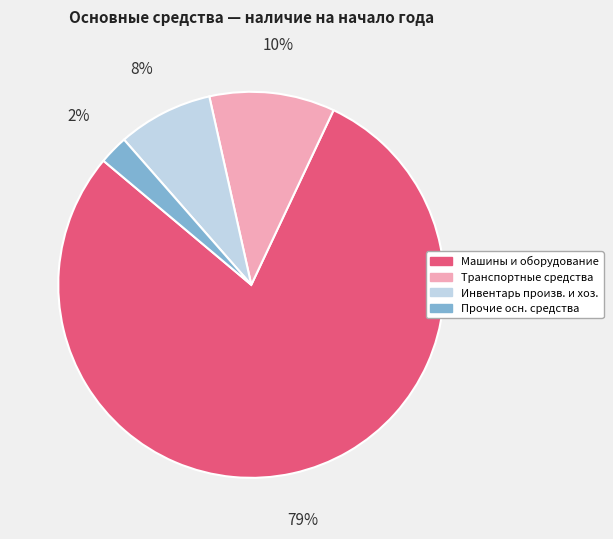

Is there any slice that represents more than half of the pie?

Yes